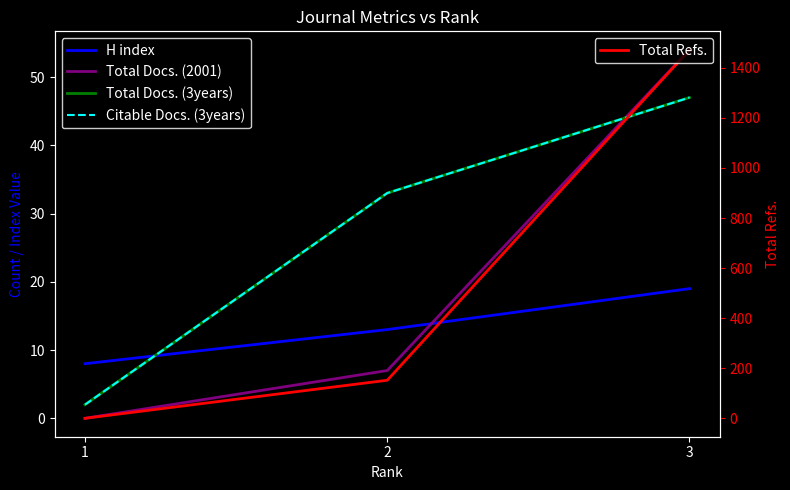

Does the chart have visible grid lines?

No